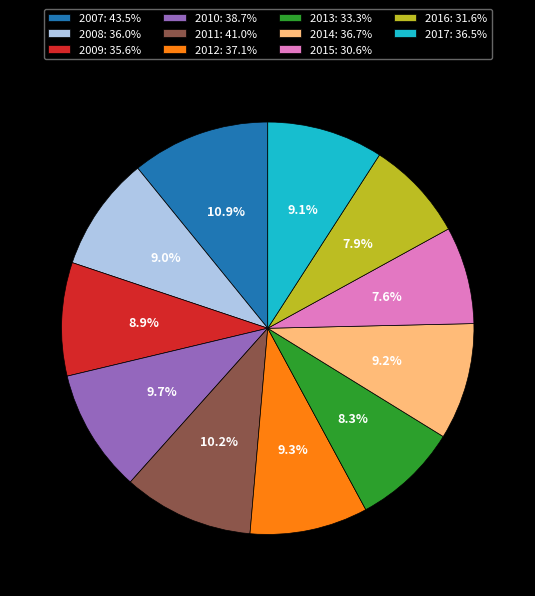

Approximately how many times larger is the value at 2013: 33.3% compared to 2011: 41.0%?

0.8